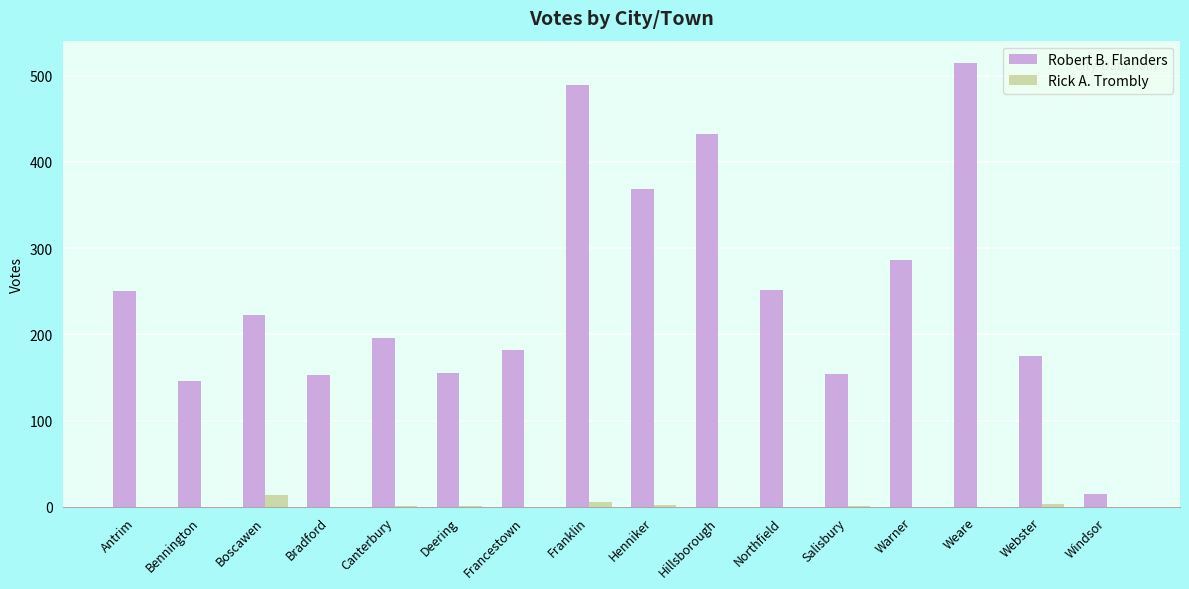

At which label does Robert B. Flanders first exceed 222?

Antrim